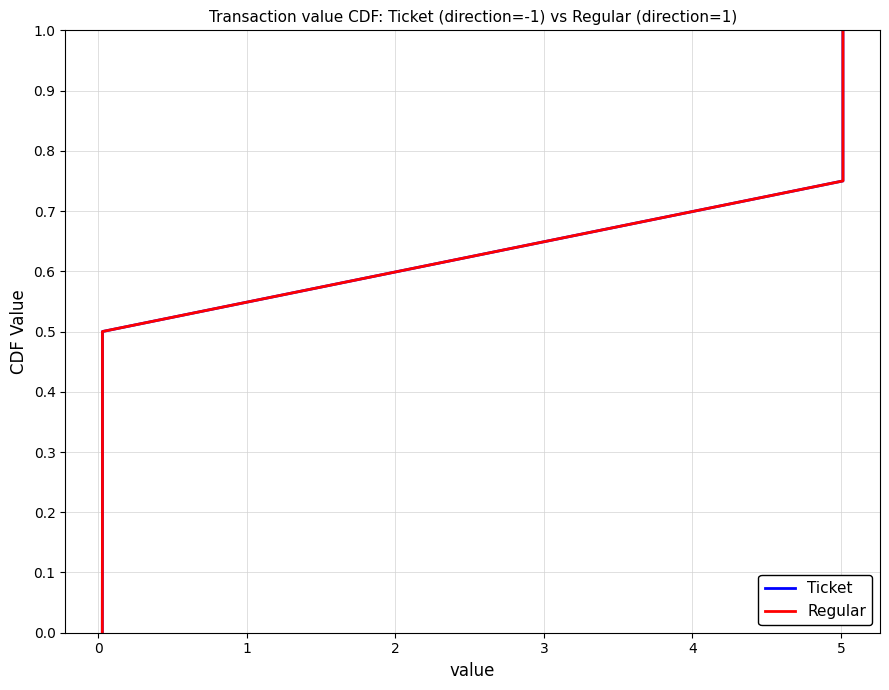

At 1, list the series in order from largest to smallest.

Ticket, Regular